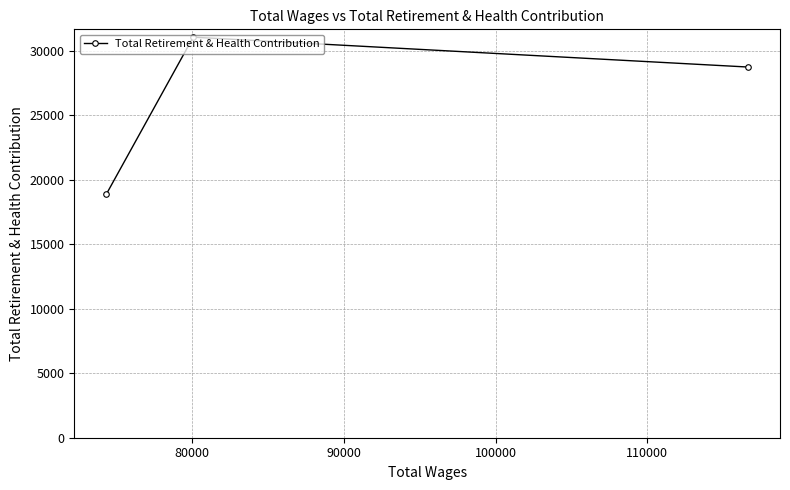

What is the sum of all values?

78700